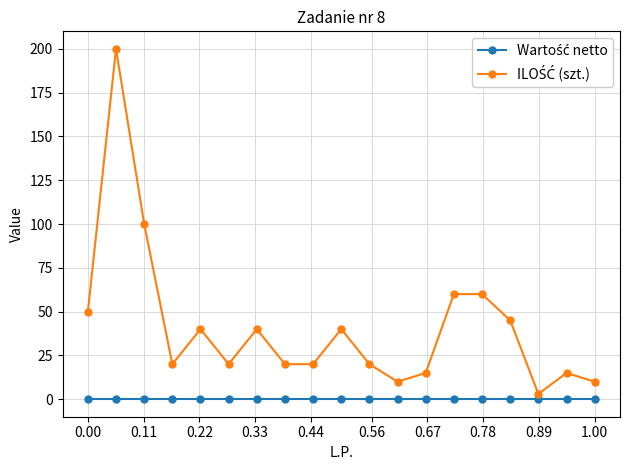

What is the maximum value shown in the chart?

200